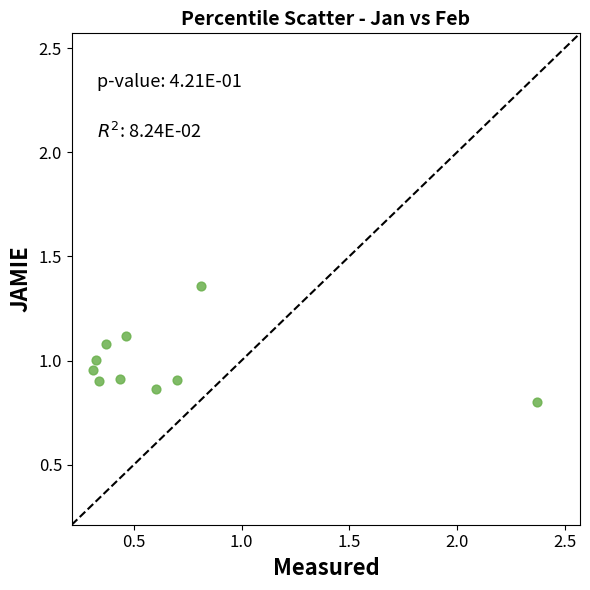

What is the range of Y values (max minus min)?

0.6